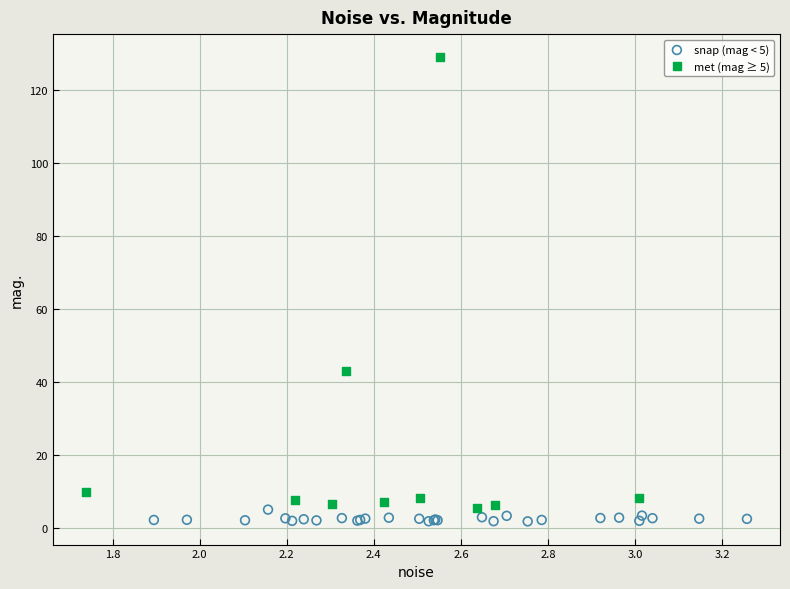

Which series reaches the minimum Y coordinate?

snap (mag < 5)